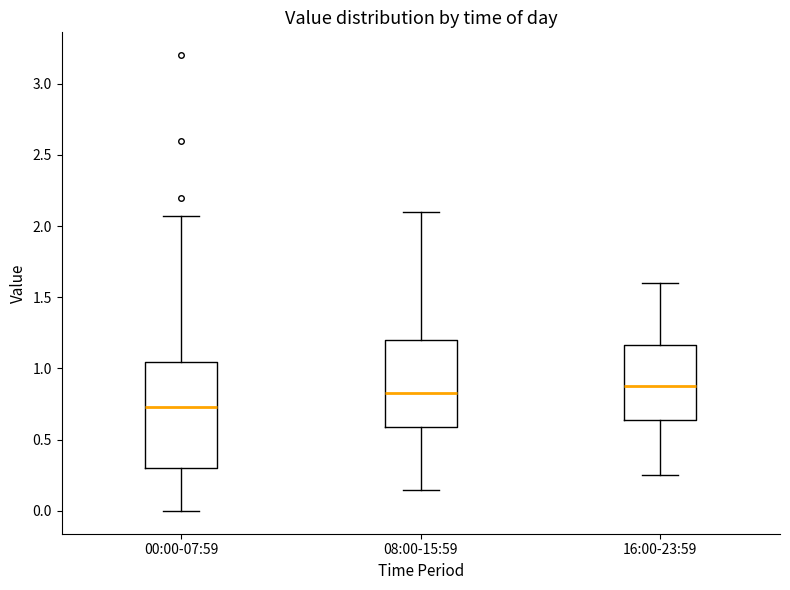

Reading left to right, read every box against the y-axis: the position of its median line, the range the box covers, and the ends of its whiskers. The values are not printed on the chart, so give them approximately, as read against the axis.

00:00-07:59: median 0.75, box 0.30 to 1.05, whiskers 0.00 to 2.05
08:00-15:59: median 0.85, box 0.60 to 1.20, whiskers 0.15 to 2.10
16:00-23:59: median 0.90, box 0.65 to 1.15, whiskers 0.25 to 1.60